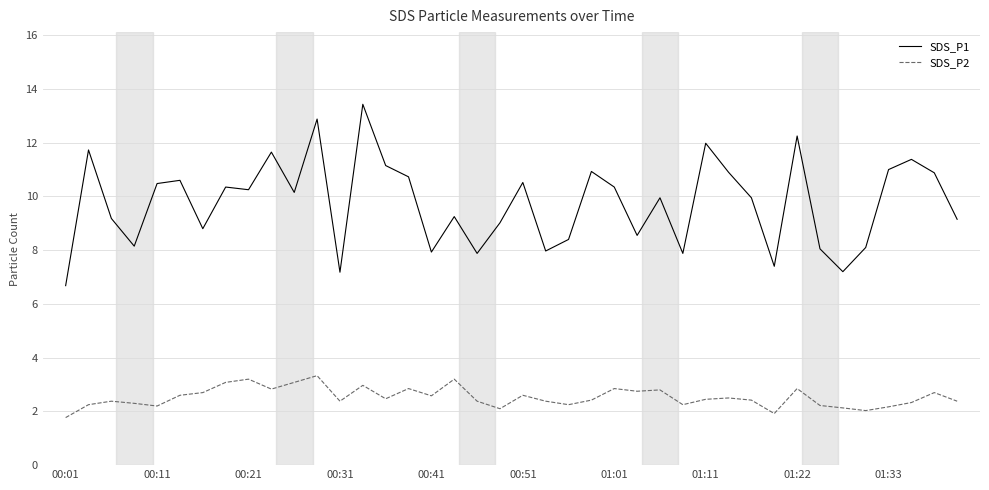

What is the minimum value shown in the chart?

1.8